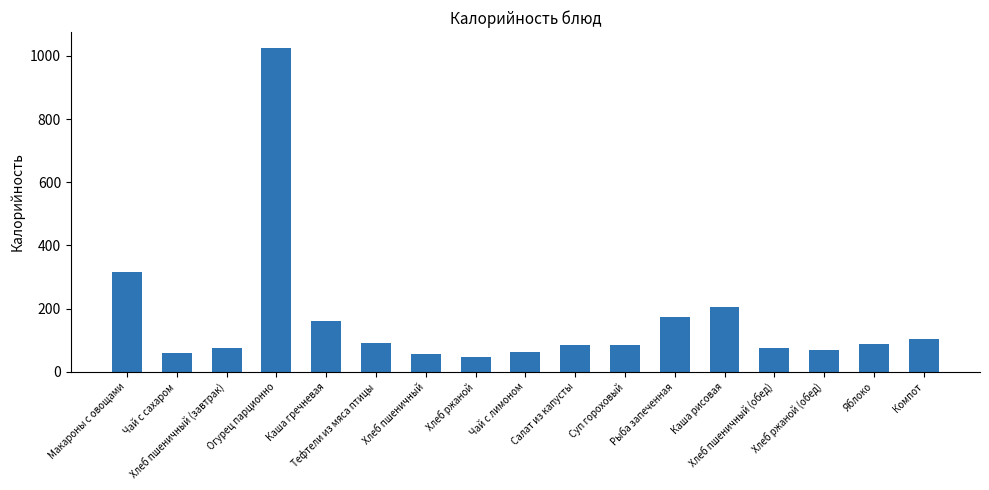

What is the maximum value shown in the chart?

1023.8